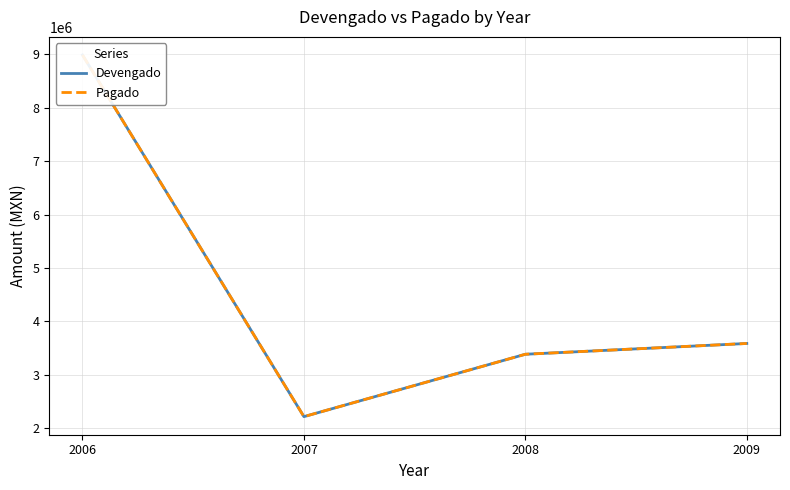

List the series in order of their peak value, lowest first.

Devengado, Pagado